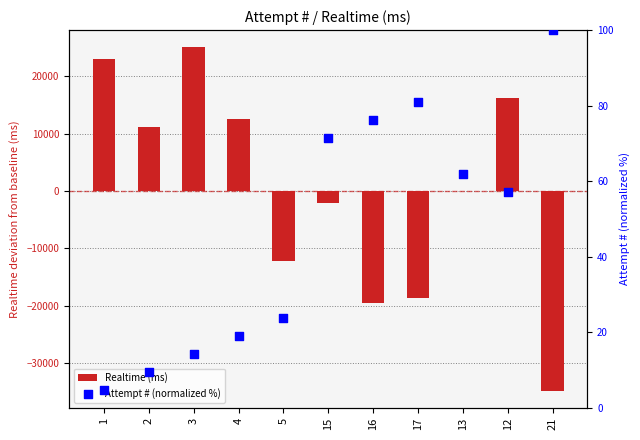

Is the value of Attempt # (normalized %) at 1 greater than the value of Realtime (ms) at 16?

Yes